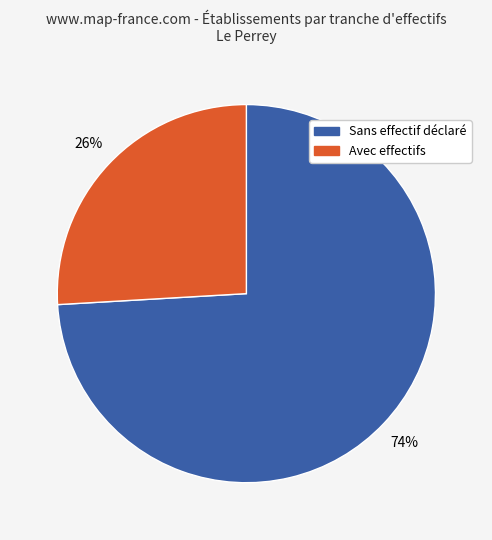

Is there any slice that represents more than half of the pie?

Yes